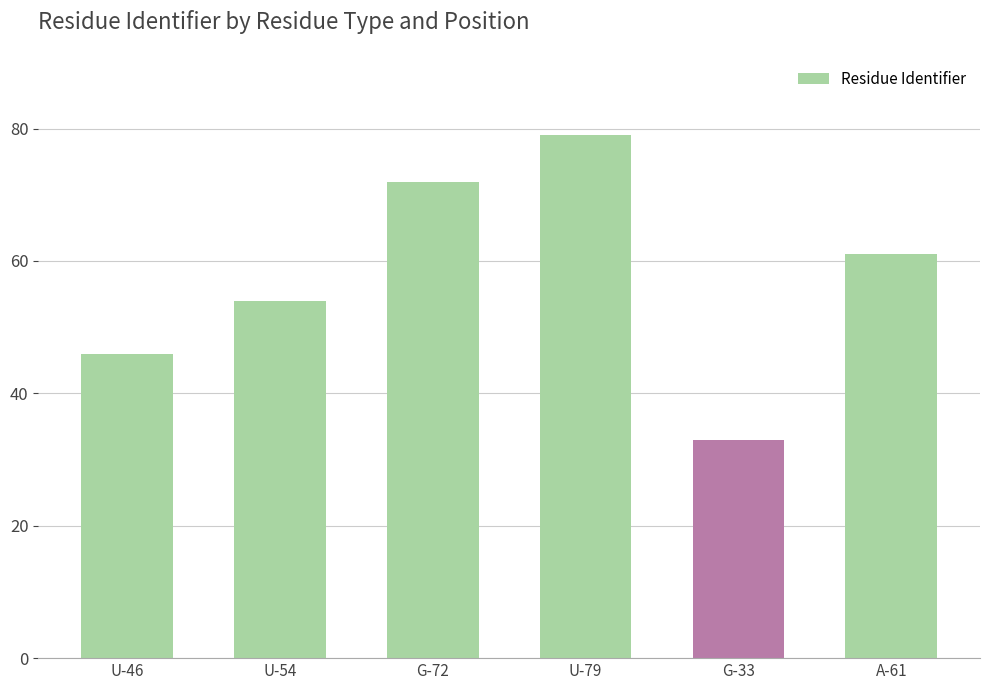

List the labels in order of value, smallest first.

G-33, U-46, U-54, A-61, G-72, U-79